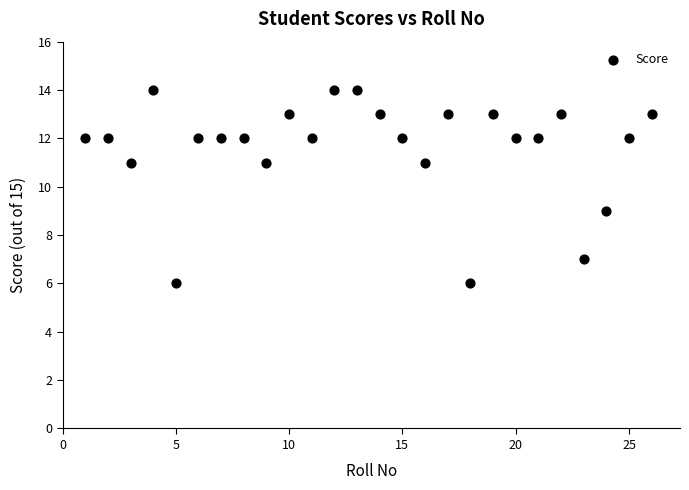

What is the range of X values (max minus min)?

25